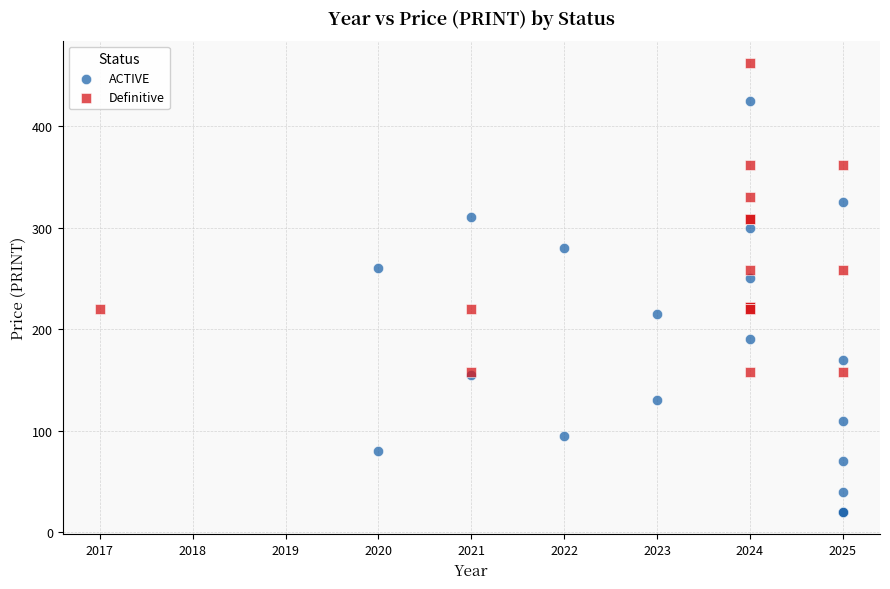

Which series has the widest spread of Y values?

ACTIVE